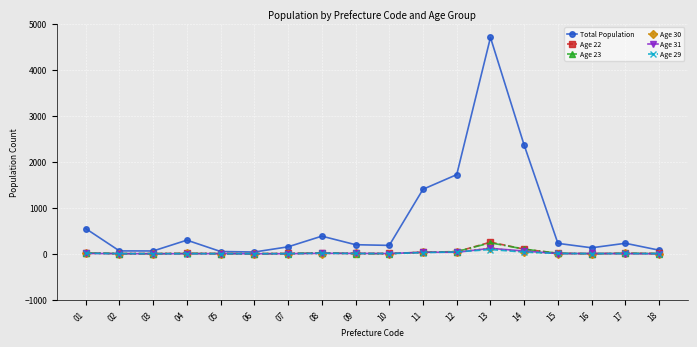

At which category is the sum across all series the highest?

13